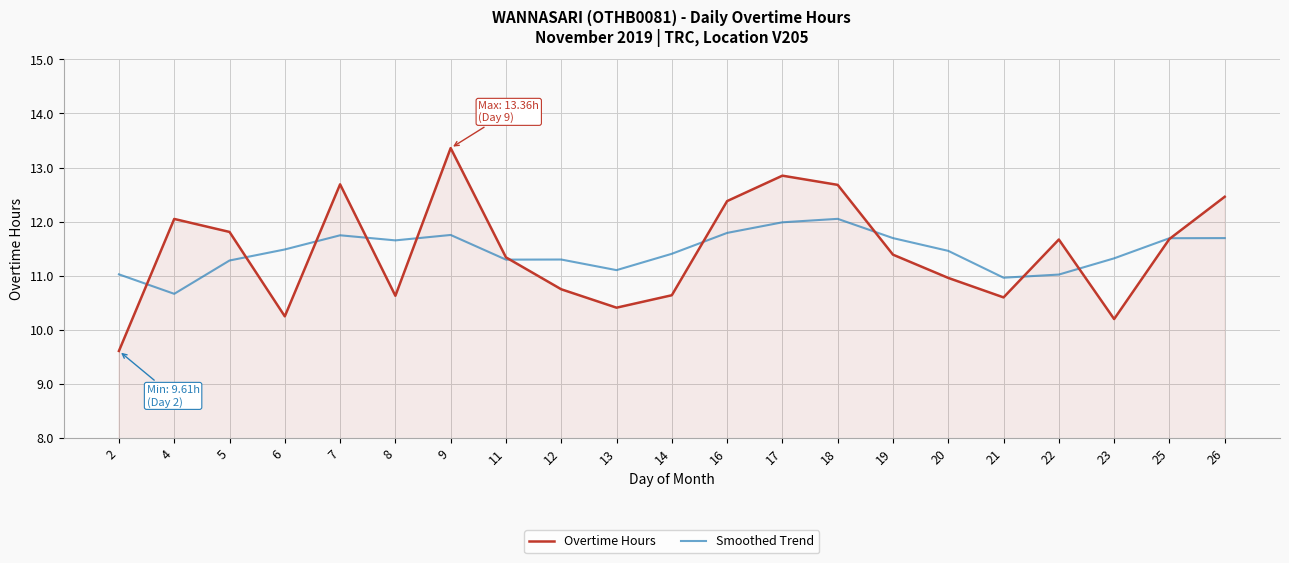

Read the Smoothed Trend value at 14.

11.4